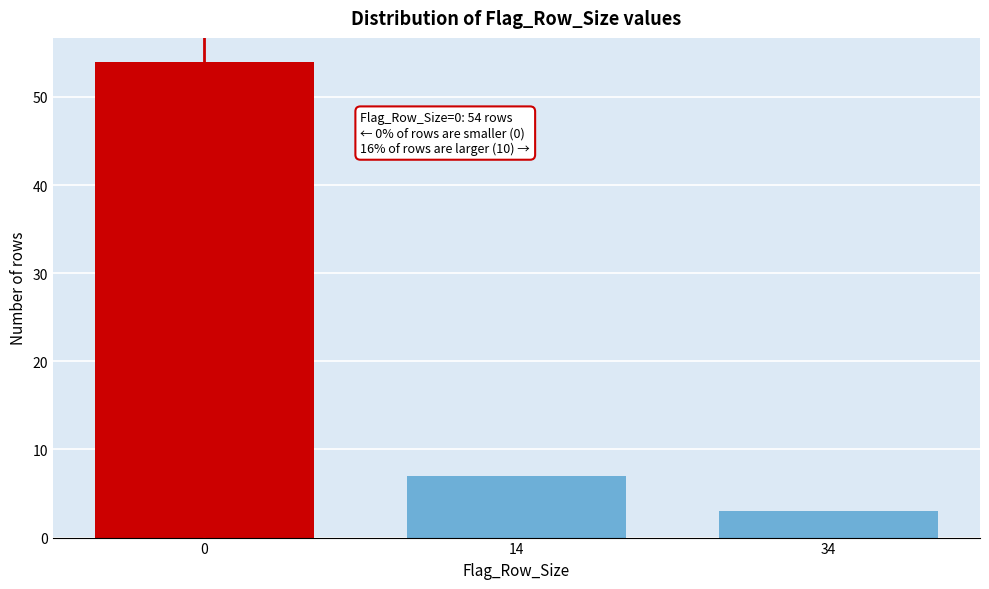

Reading left to right, extract all data points from this chart.

54	7	3